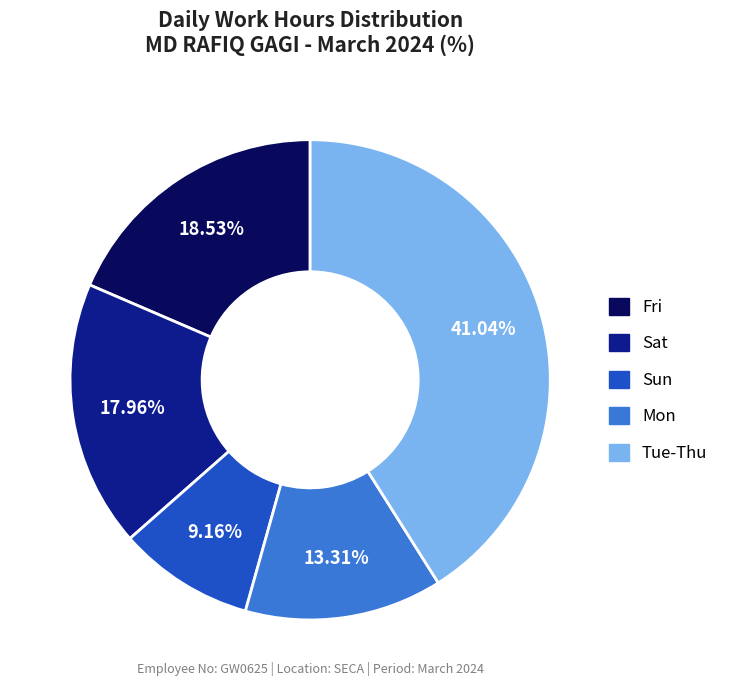

Count the number of slices in the pie.

5